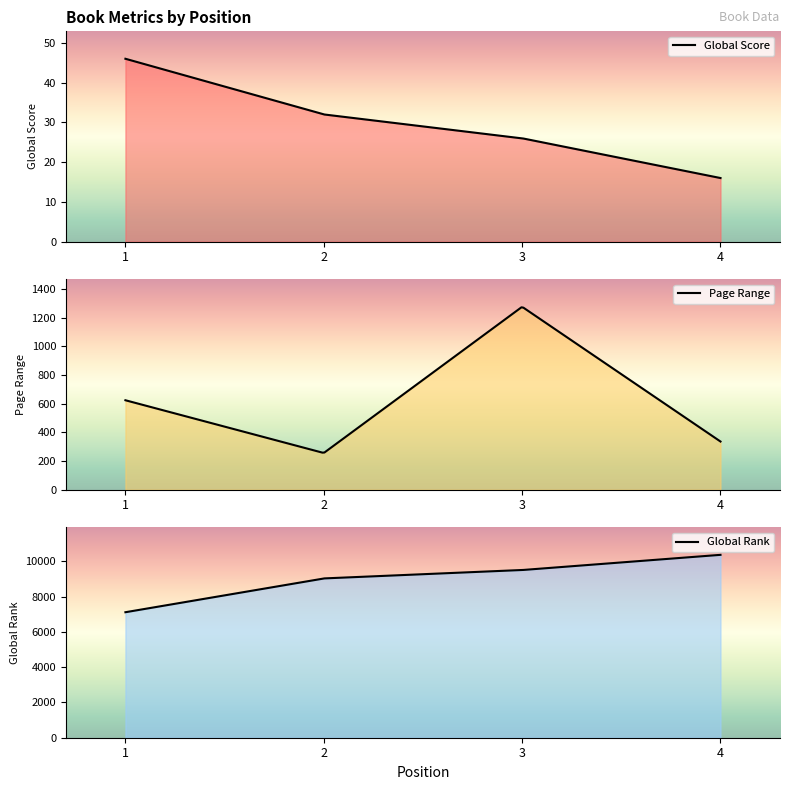

Is it true that Global Rank equals 14070 at 3?

False